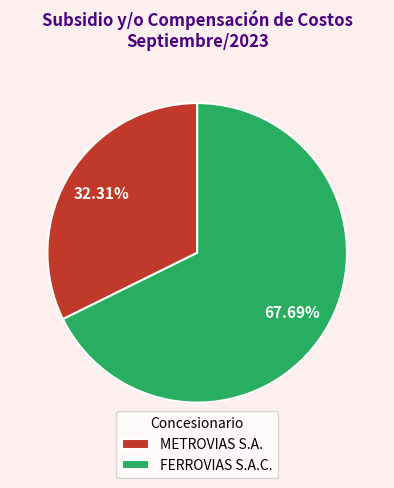

To the nearest percent, what is the difference between the FERROVIAS S.A.C. and METROVIAS S.A. slice percentages?

35%